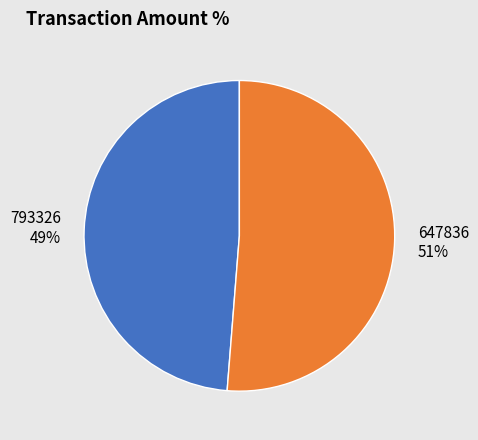

How many segments does this pie chart have?

2